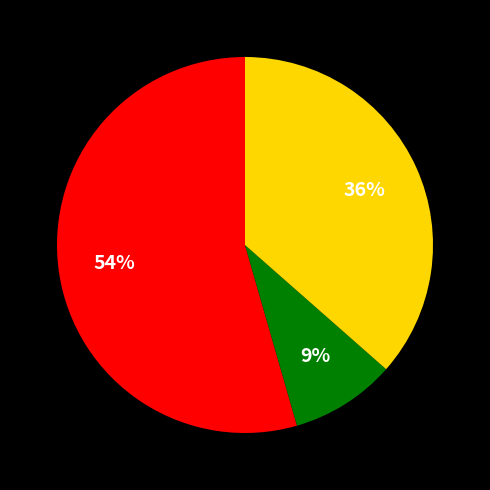

To the nearest percent, what is the average slice percentage?

33%